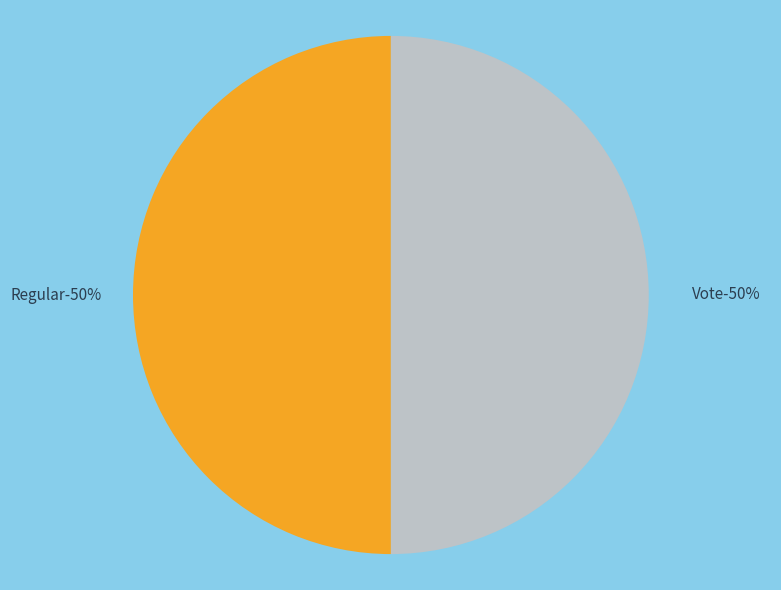

What percentage is NOT represented by Vote?

50.0%